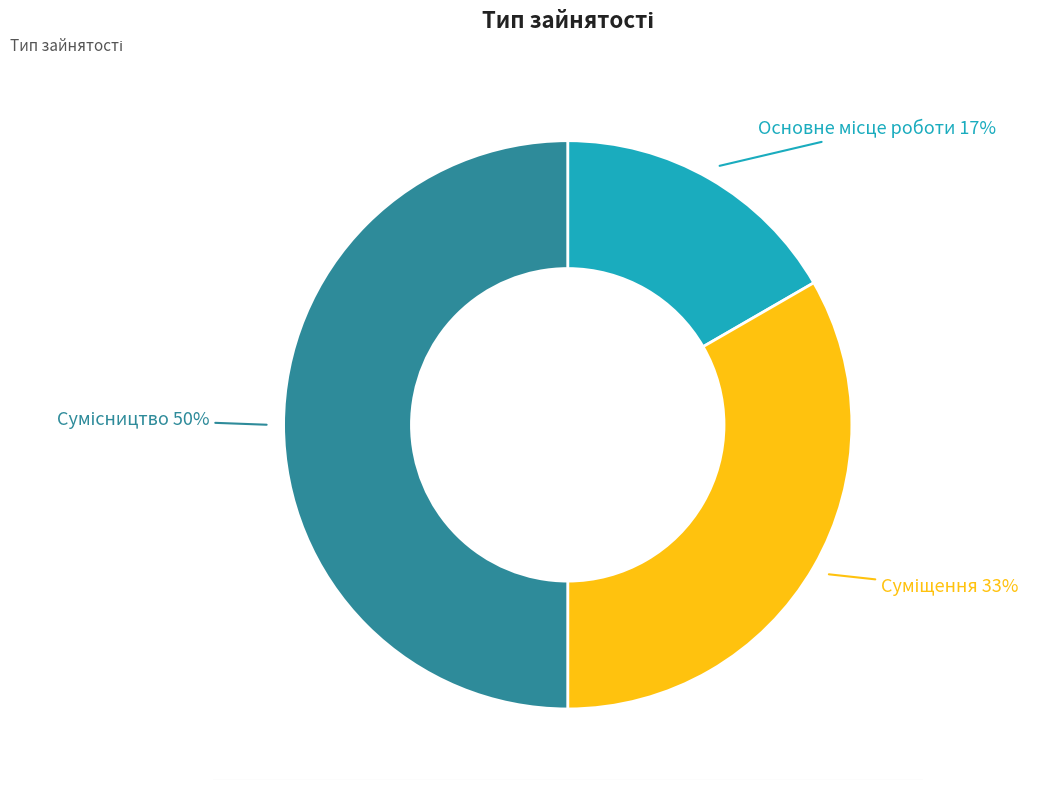

To the nearest percent, what is the average slice percentage?

33%